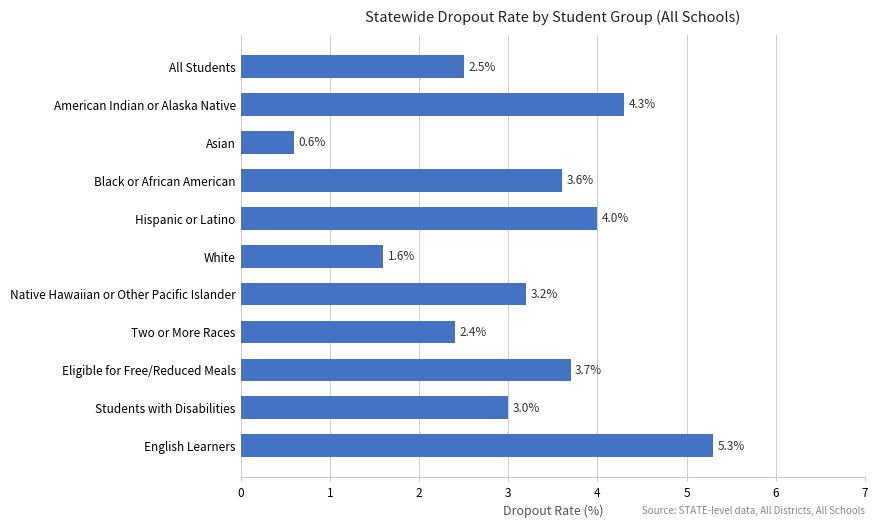

Which has a higher value, Native Hawaiian or Other Pacific Islander or Hispanic or Latino?

Hispanic or Latino